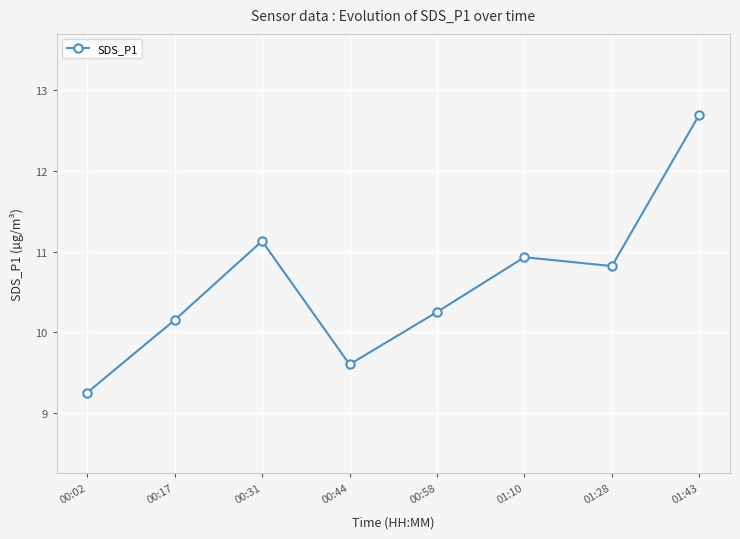

What is the ratio of the value at 00:17 to the value at 01:28?

0.9